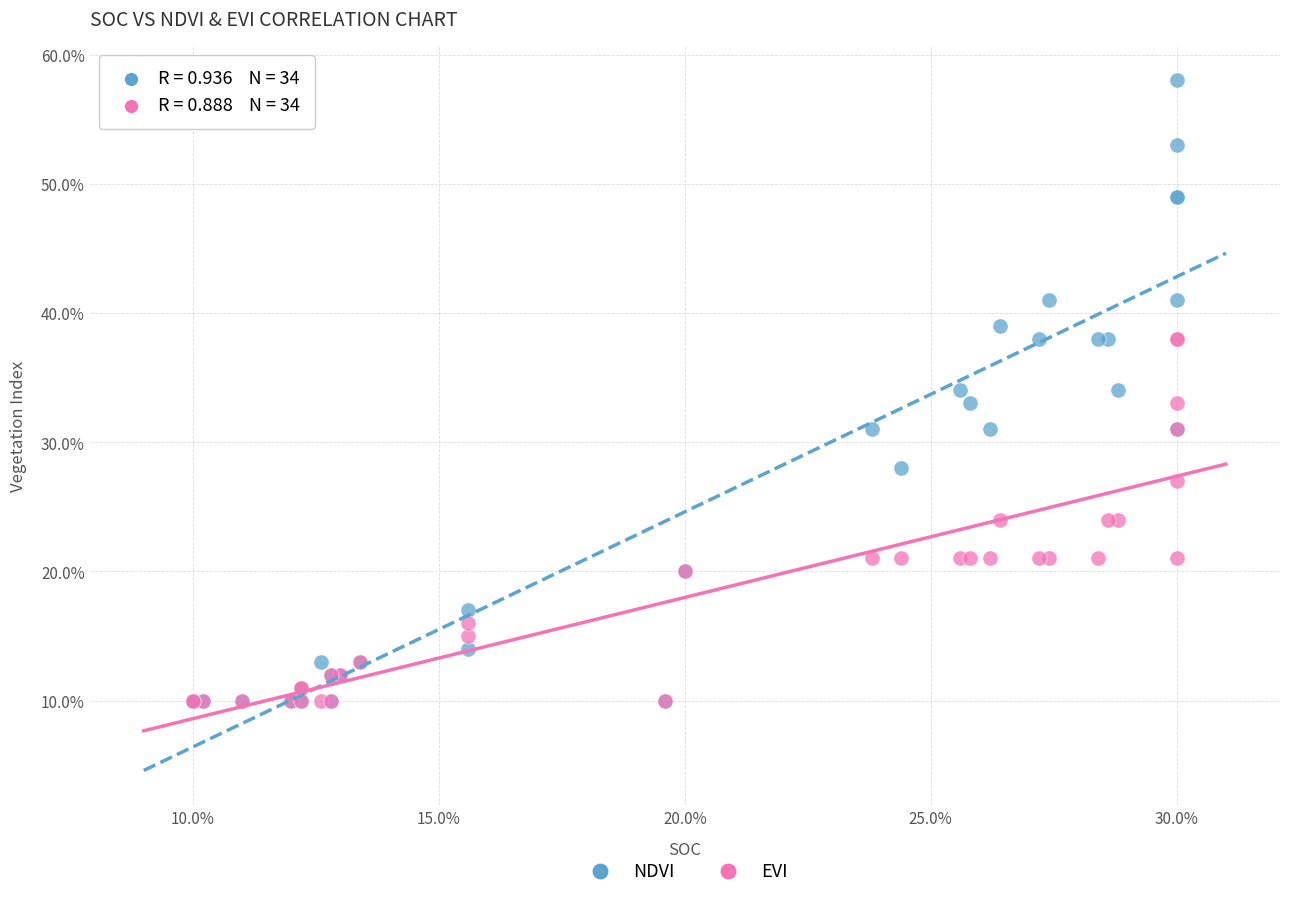

What are all the series names shown in the legend?

NDVI, EVI